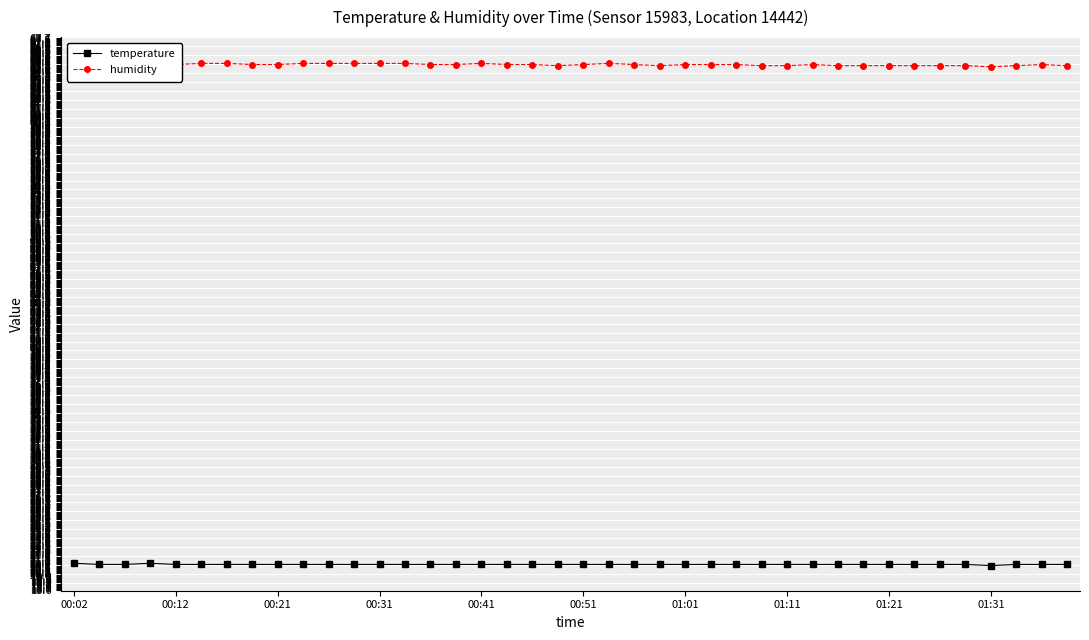

How many data points does each series have?

40